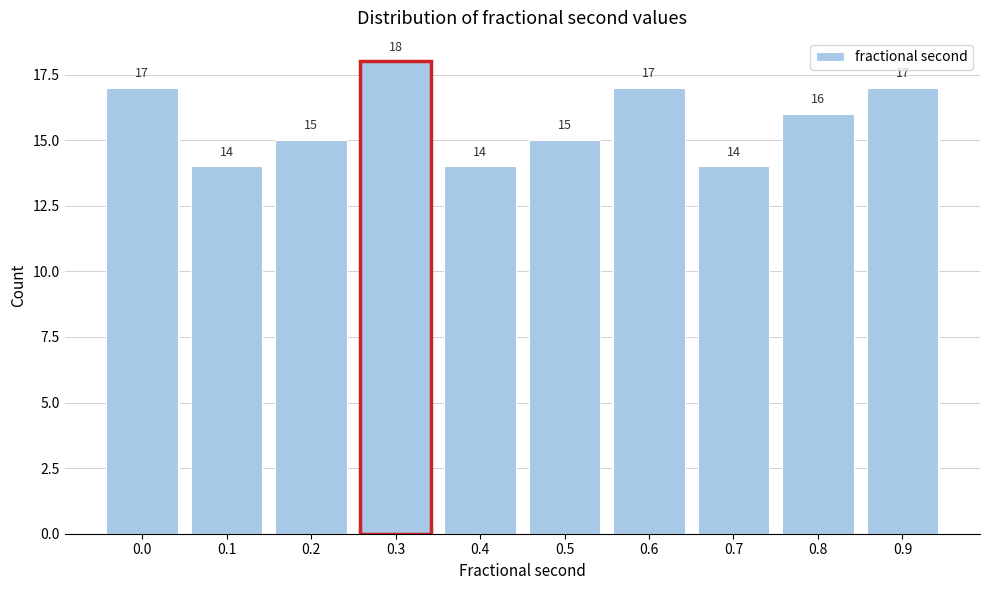

Reading left to right, transcribe all the data shown in this chart.

17	14	15	18	14	15	17	14	16	17